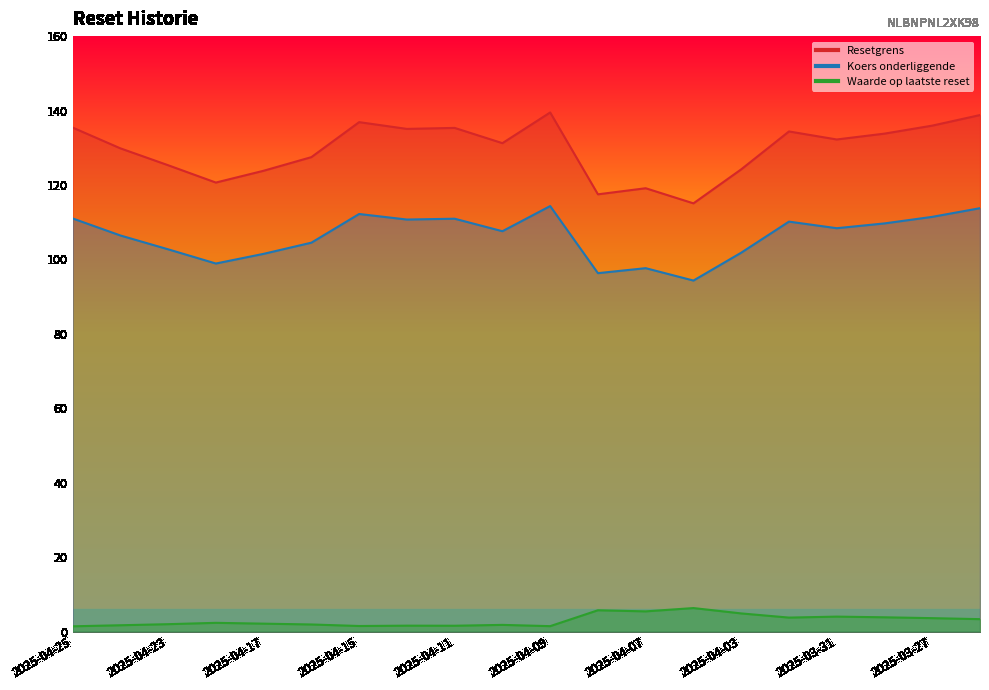

True or false: Resetgrens and Waarde op laatste reset intersect in this chart.

False